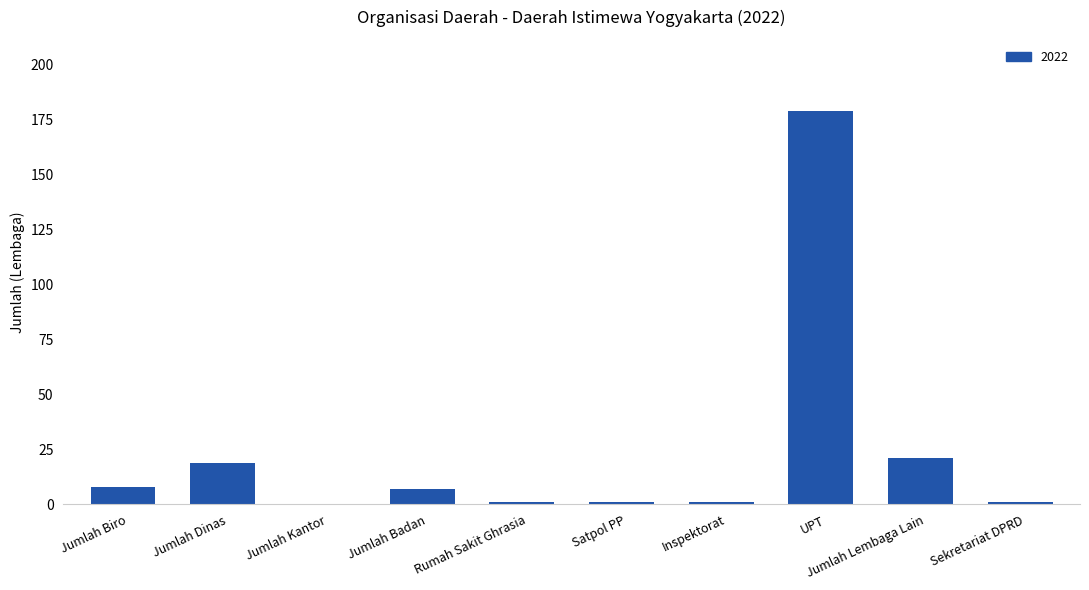

What is the greatest value displayed?

179